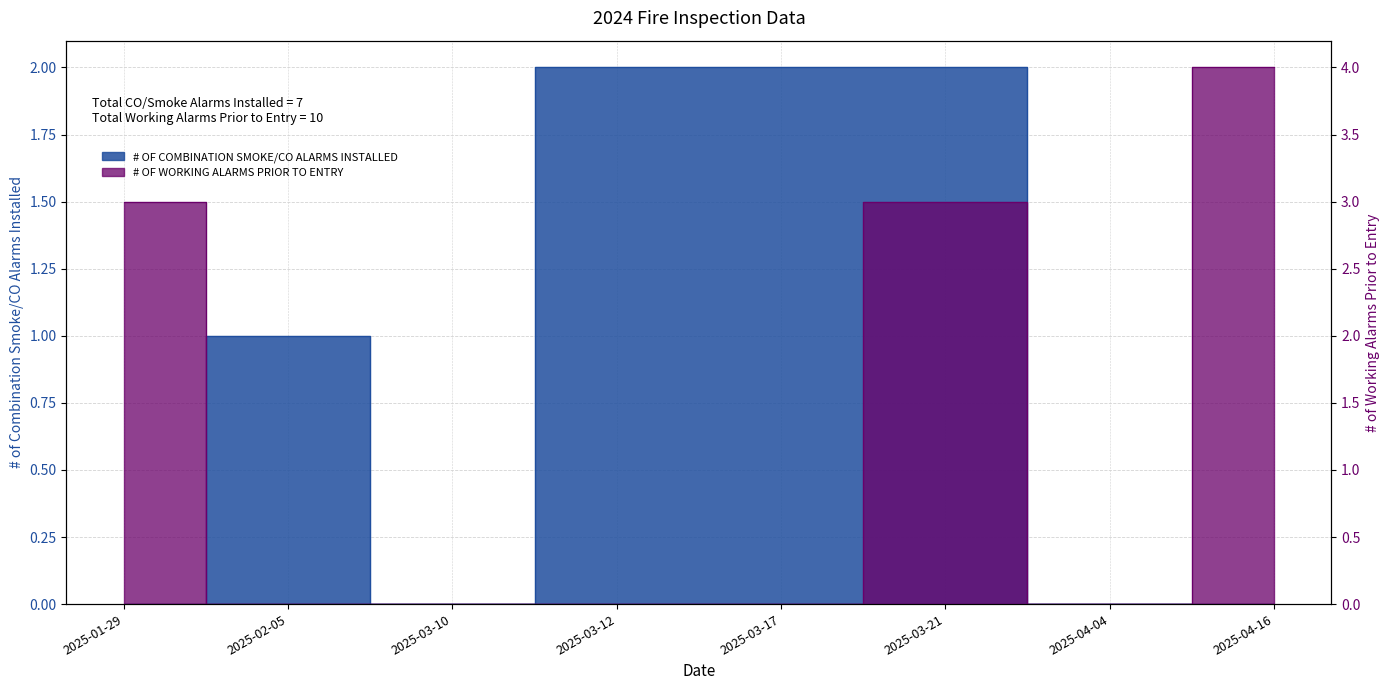

Reading left to right, what are all the values shown in this chart?

# OF COMBINATION SMOKE/CO ALARMS INSTALLED: 0	1	0	2	2	2	0	0
# OF WORKING ALARMS PRIOR TO ENTRY: 3	0	0	0	0	3	0	4